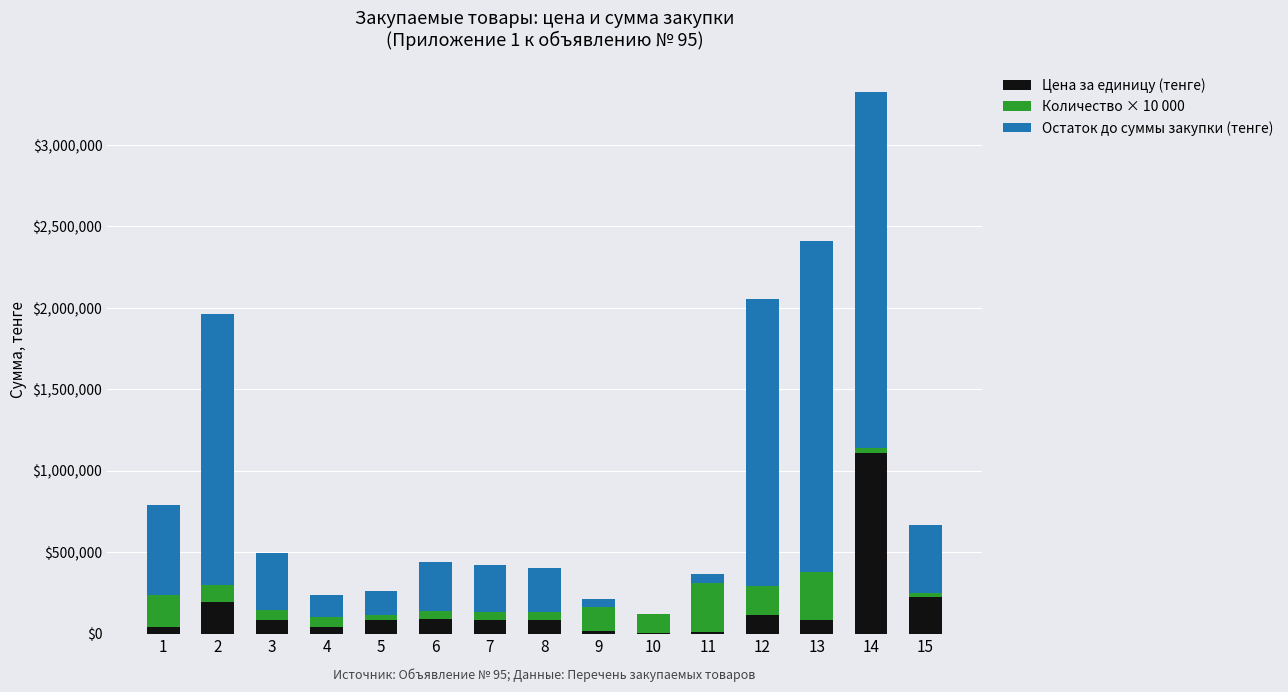

What is the sum of all Цена за единицу (тенге) values?

2251690